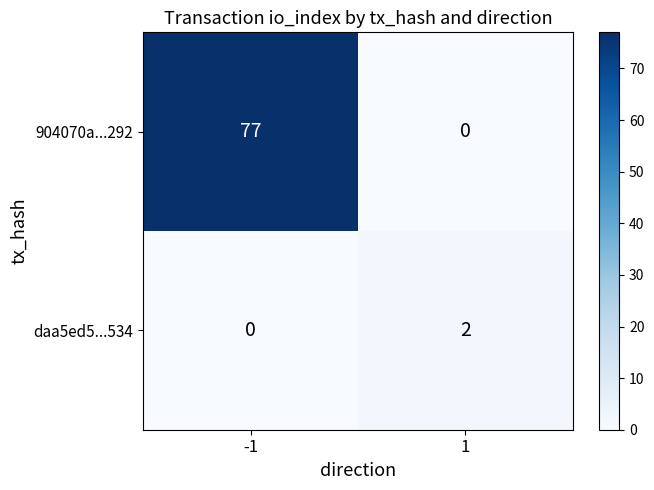

The value of daa5ed5...534 at -1 is -1. True or false?

False